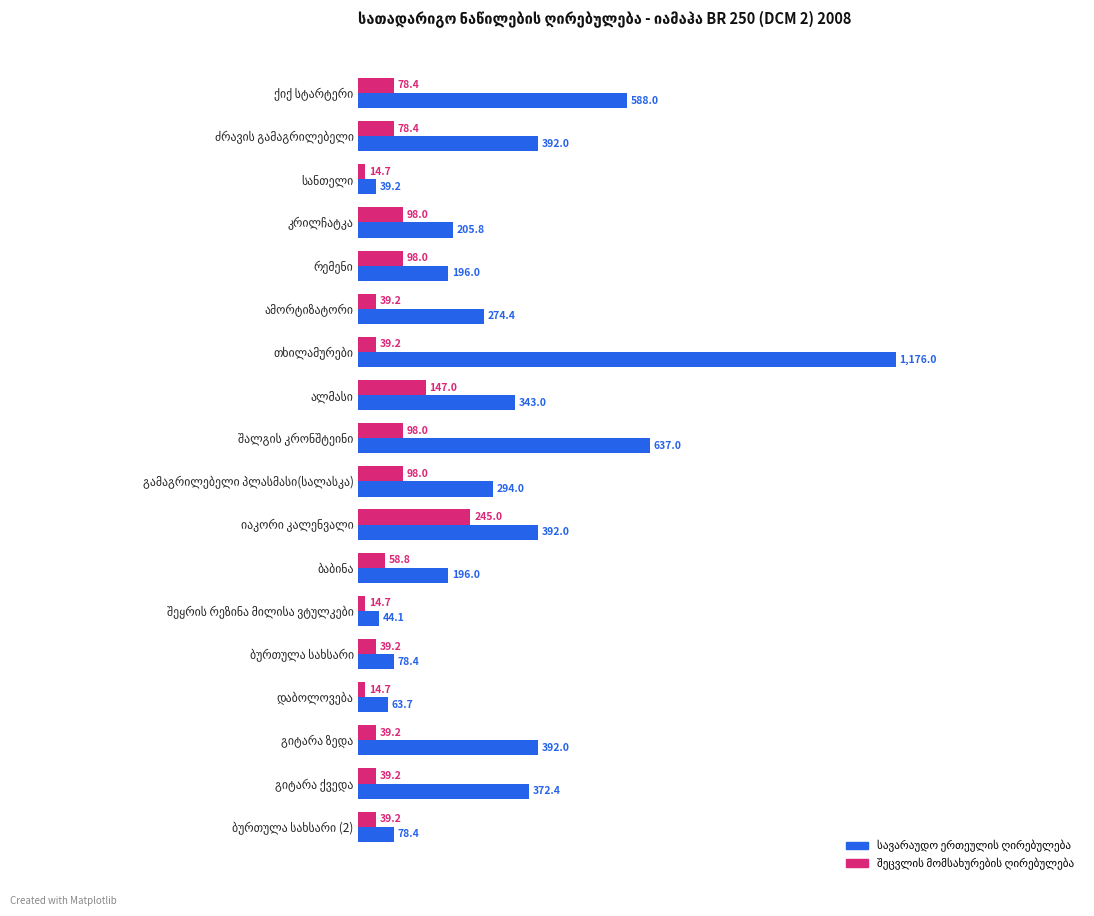

What is the maximum value shown in the chart?

1176.0